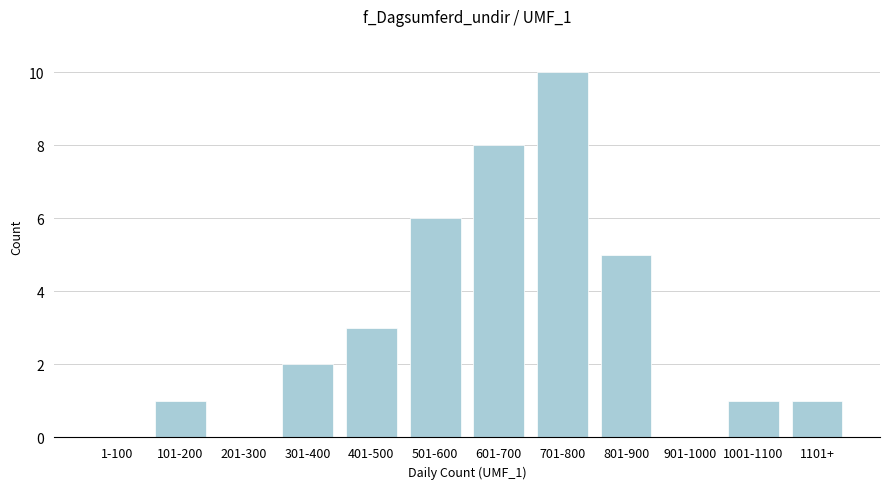

Reading right to left, list all the values displayed in this chart.

1101+=1	1001-1100=1	901-1000=0	801-900=5	701-800=10	601-700=8	501-600=6	401-500=3	301-400=2	201-300=0	101-200=1	1-100=0